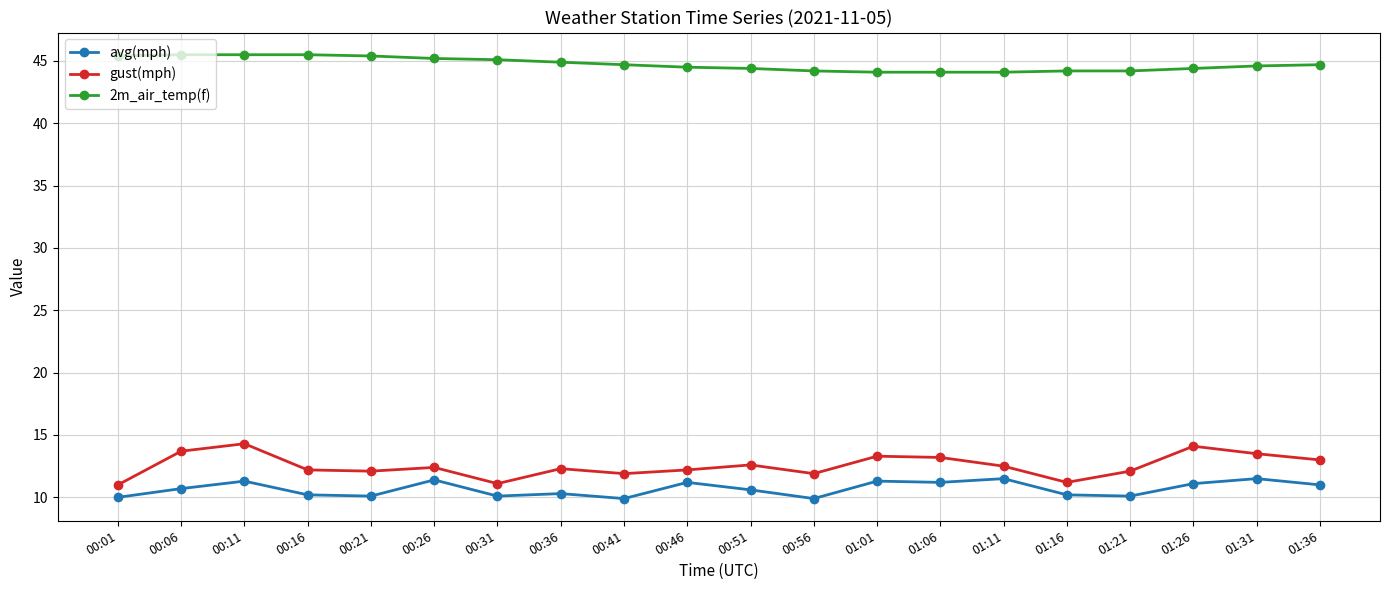

What is the value of the gust(mph) point at the 5th from the left?

12.1